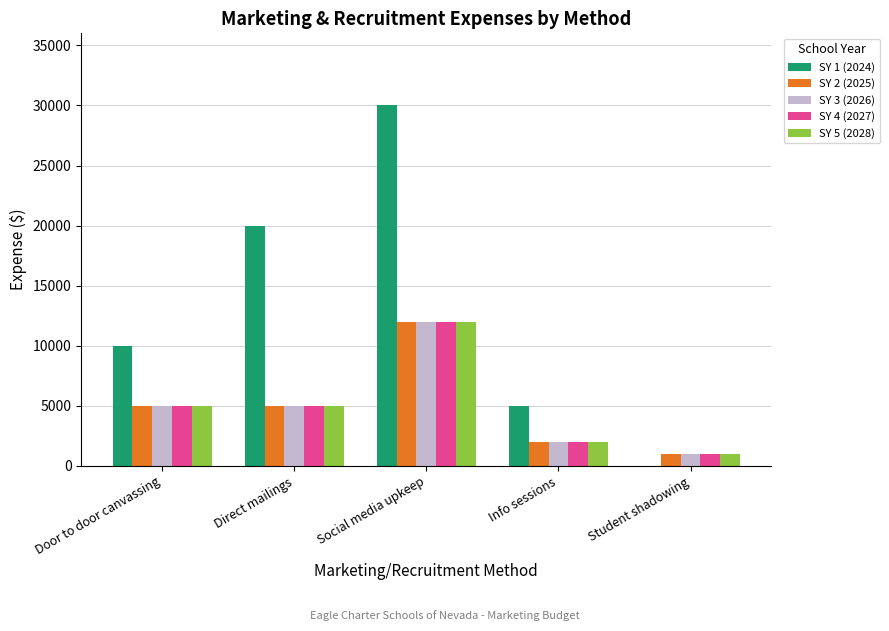

What is the sum of the SY 5 (2028) values at Student shadowing and Direct mailings?

6000